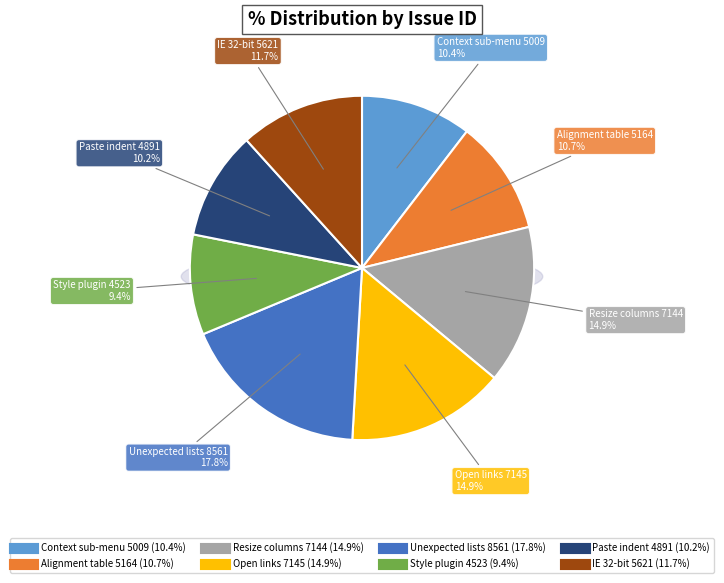

To the nearest percent, what percentage of the pie is Bug (4891)?

10%